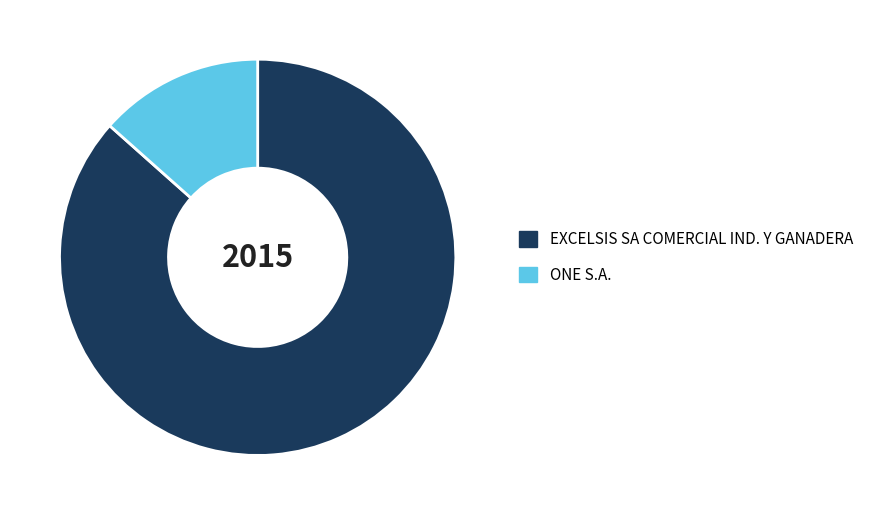

Count the number of slices in the pie.

2